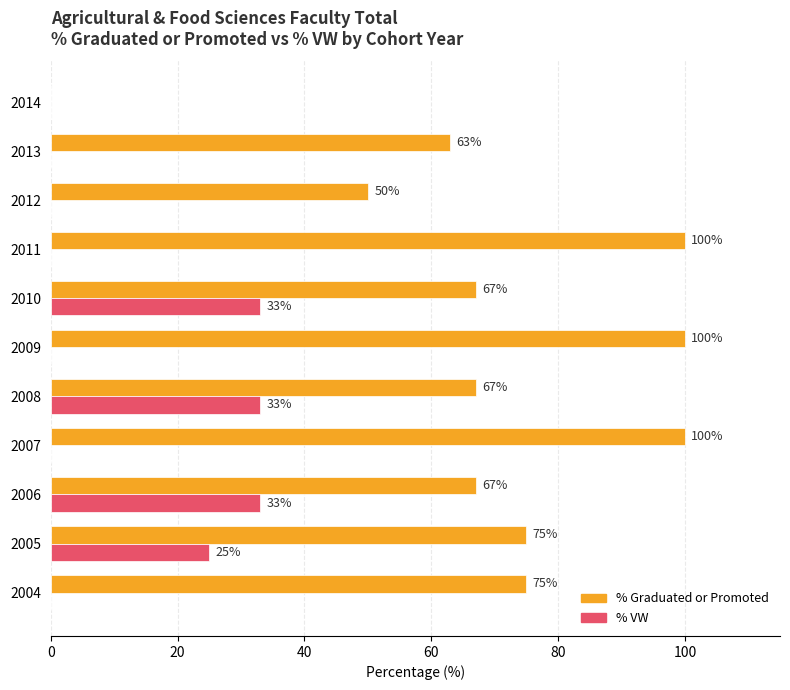

How many % VW values are between 0 and 33?

11